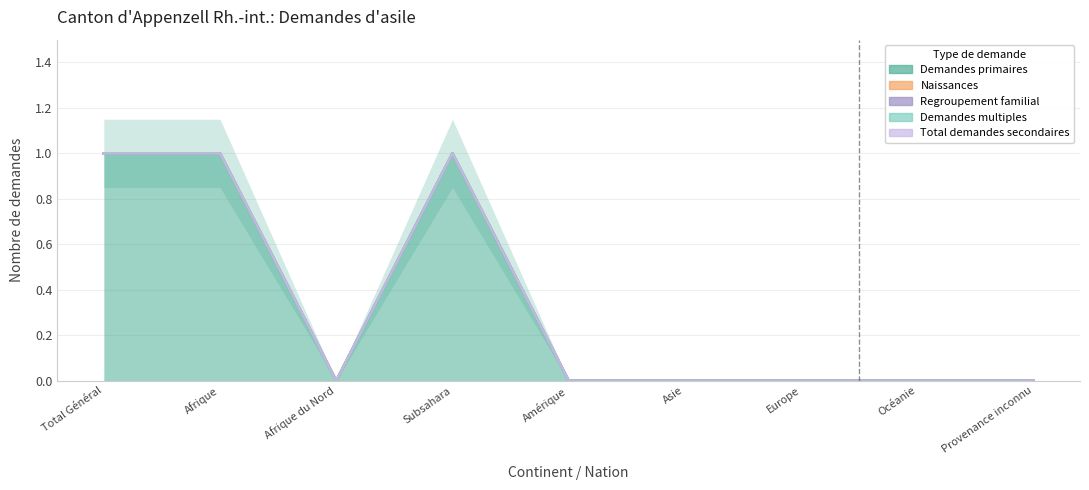

At Afrique, list the series in order from smallest to largest.

Naissances, Regroupement familial, Demandes multiples, Total demandes secondaires, Demandes primaires